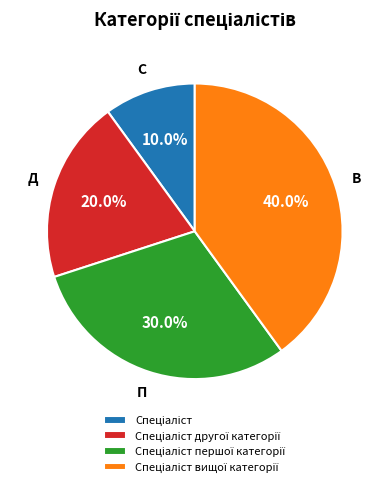

Does any single category account for the majority?

No